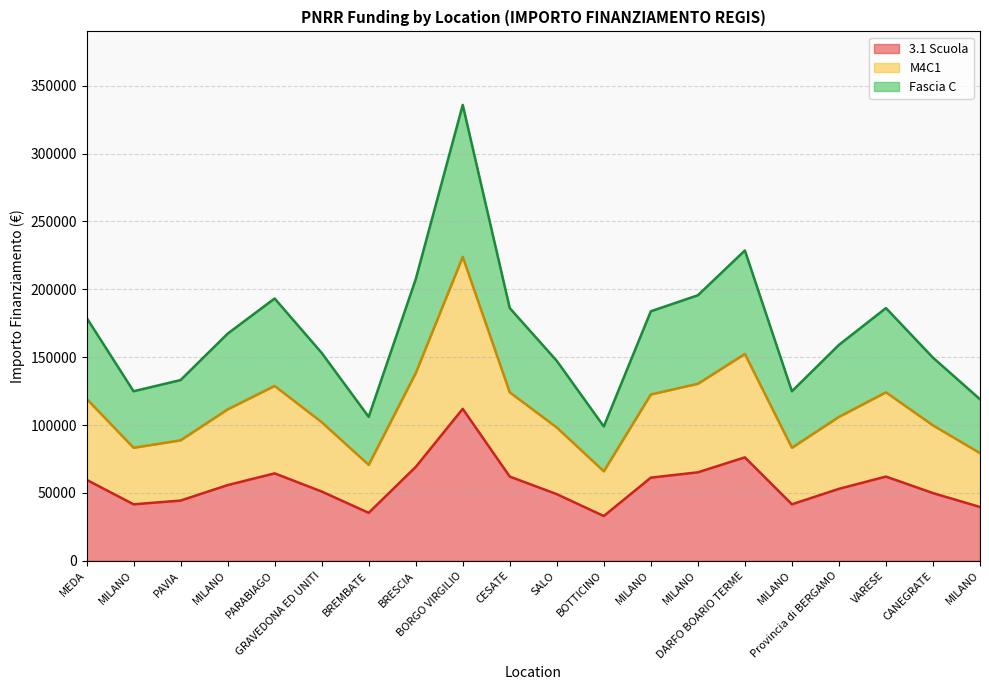

Reading right to left, list all the values displayed in this chart.

3.1 Scuola: 39673.2	49886.1	62063.0	53028.5	41637.2	76203.9	65205.4	61277.4	32995.5	49100.5	62063.0	111949.1	69133.5	35352.3	51064.5	64419.8	55778.1	44386.8	41637.2	59706.2
M4C1: 79346.4	99772.2	124126.0	106057.0	83274.4	152407.9	130410.9	122554.8	65991.0	98201.0	124126.0	223898.2	138266.9	70704.7	102129.0	128839.7	111556.3	88773.7	83274.4	119412.4
Fascia C: 119019.6	149658.3	186189.0	159085.6	124911.6	228611.8	195616.3	183832.2	98986.6	147301.4	186189.0	335847.3	207400.4	106057.0	153193.5	193259.5	167334.4	133160.5	124911.6	179118.5